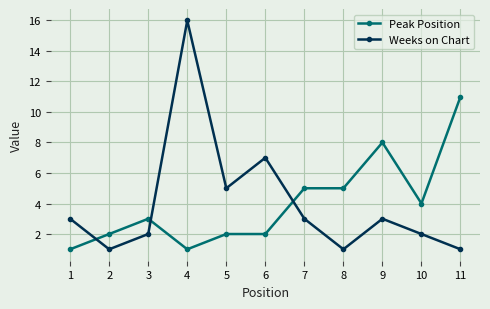

Reading left to right, list all the values displayed in this chart.

Peak Position: 1=1	2=2	3=3	4=1	5=2	6=2	7=5	8=5	9=8	10=4	11=11
Weeks on Chart: 1=3	2=1	3=2	4=16	5=5	6=7	7=3	8=1	9=3	10=2	11=1